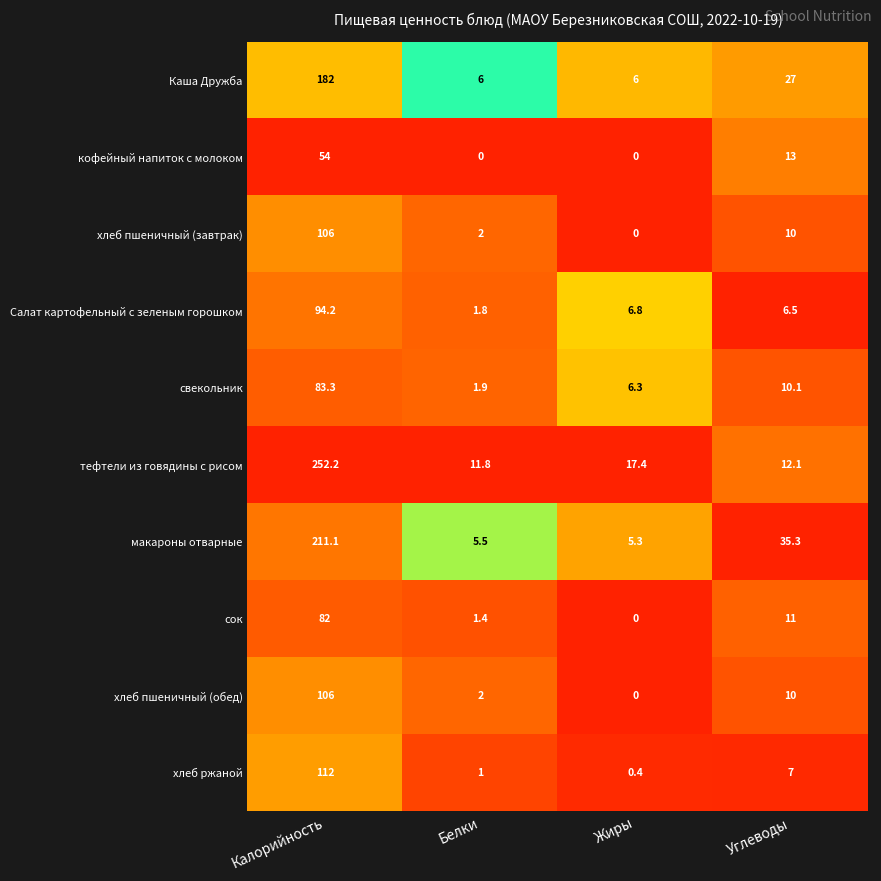

Rank the categories by хлеб пшеничный (завтрак) value from highest to lowest.

Калорийность, Углеводы, Белки, Жиры